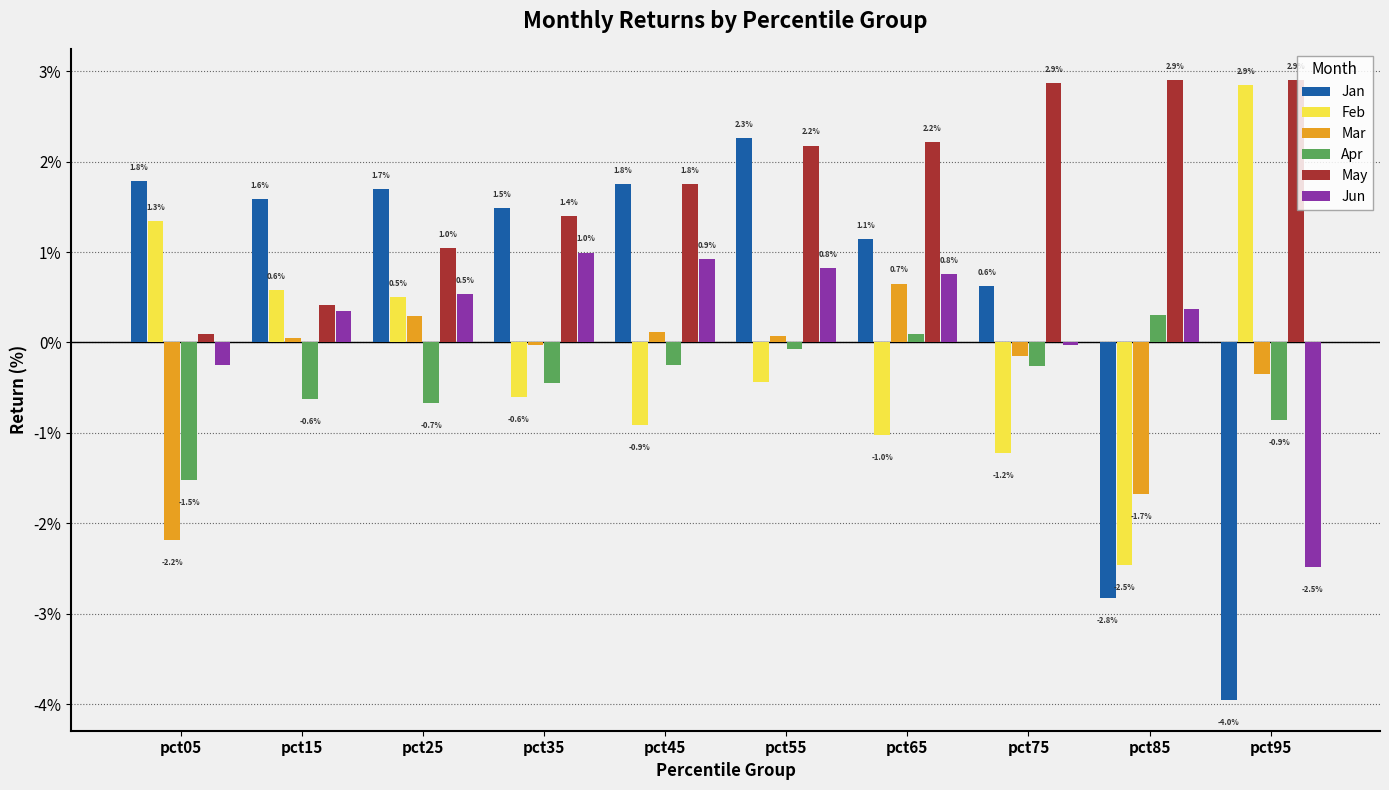

What are all the series names shown in the legend?

Jan, Feb, Mar, Apr, May, Jun